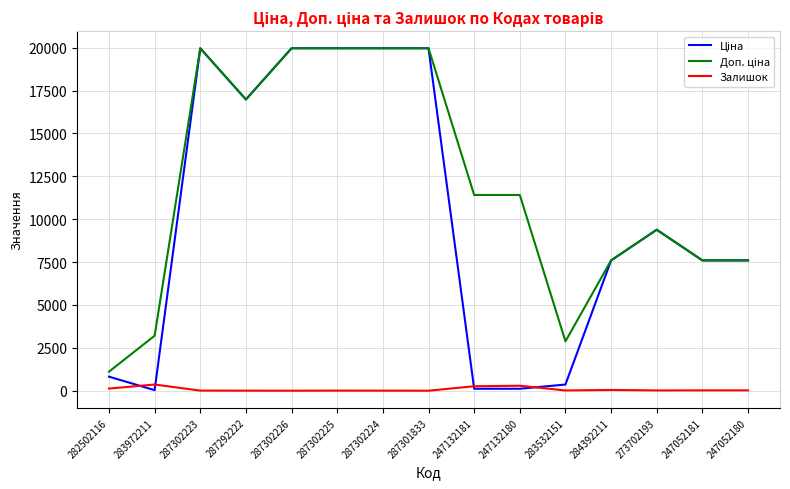

What is the greatest value displayed?

19964.2